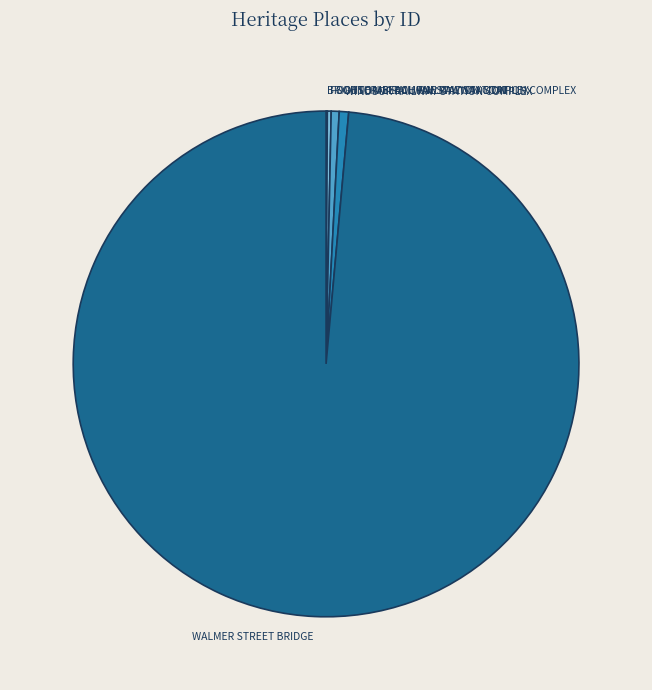

Is it true that SOUTH MELBOURNE RAILWAY STATION COMPLEX is 1% of the pie?

True